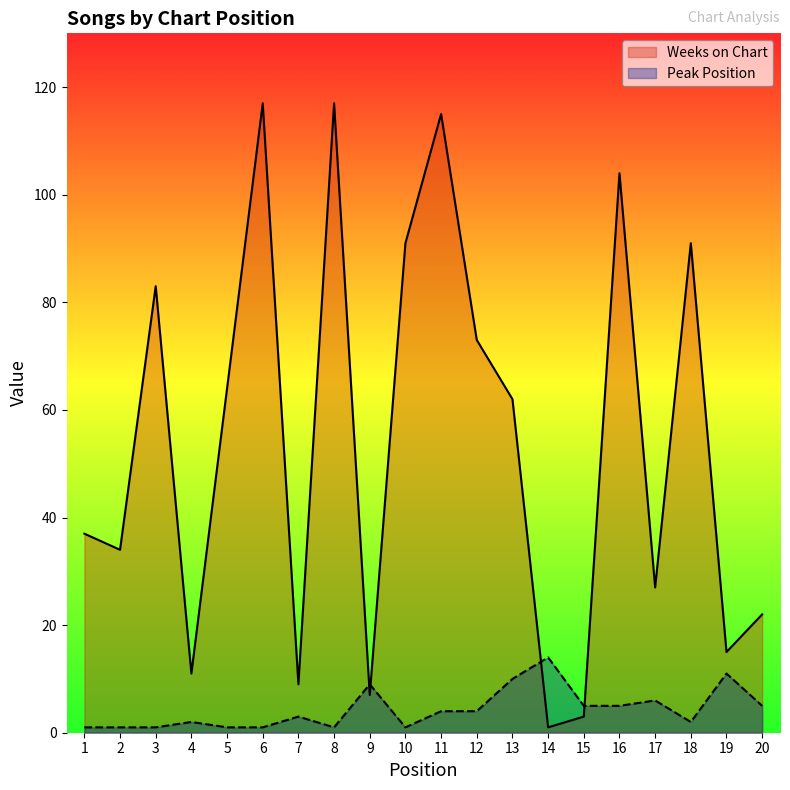

What are all the series names shown in the legend?

Weeks on Chart, Peak Position